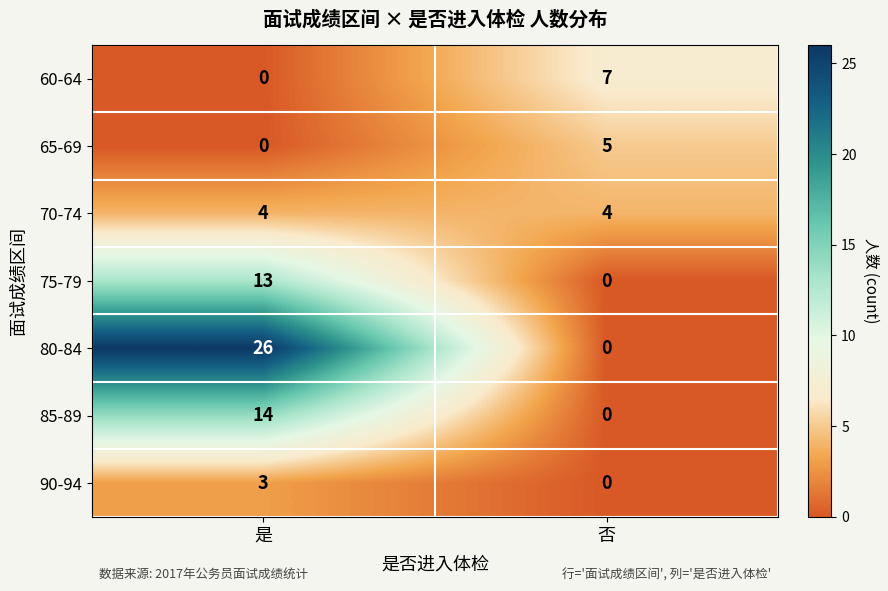

Reading left to right, transcribe all the data shown in this chart.

60-64: 是=0	否=7
65-69: 是=0	否=5
70-74: 是=4	否=4
75-79: 是=13	否=0
80-84: 是=26	否=0
85-89: 是=14	否=0
90-94: 是=3	否=0